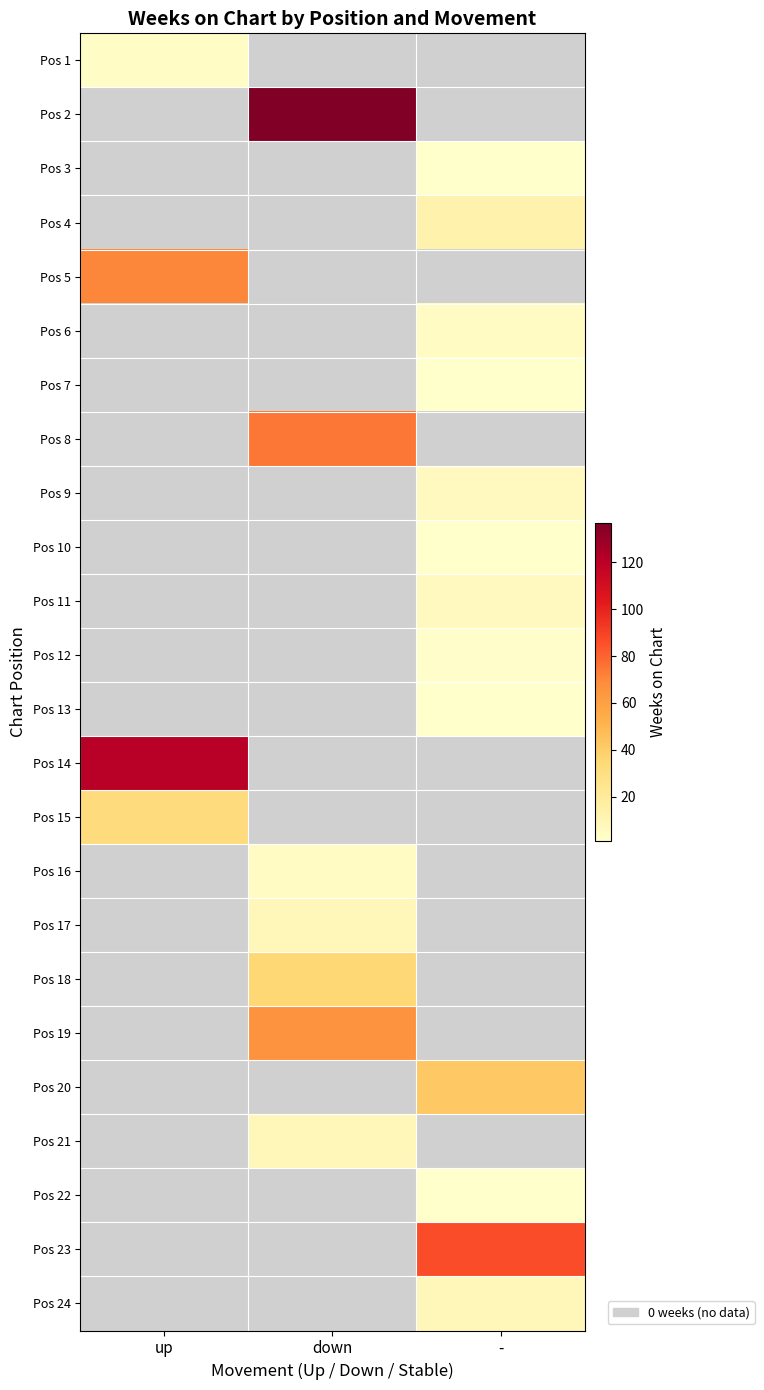

The value of Pos 8 at down is 75.0. True or false?

True